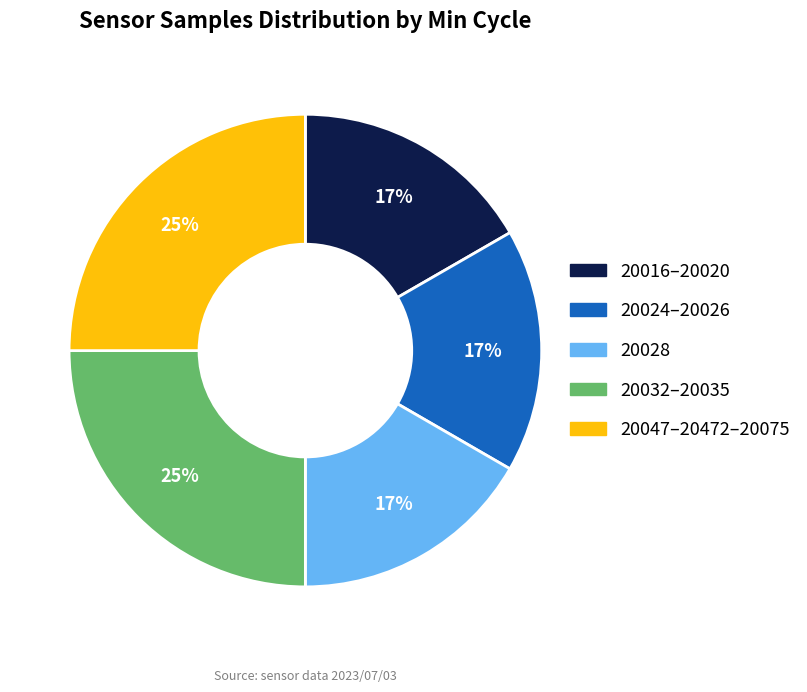

To the nearest percent, what is the average slice percentage?

20%